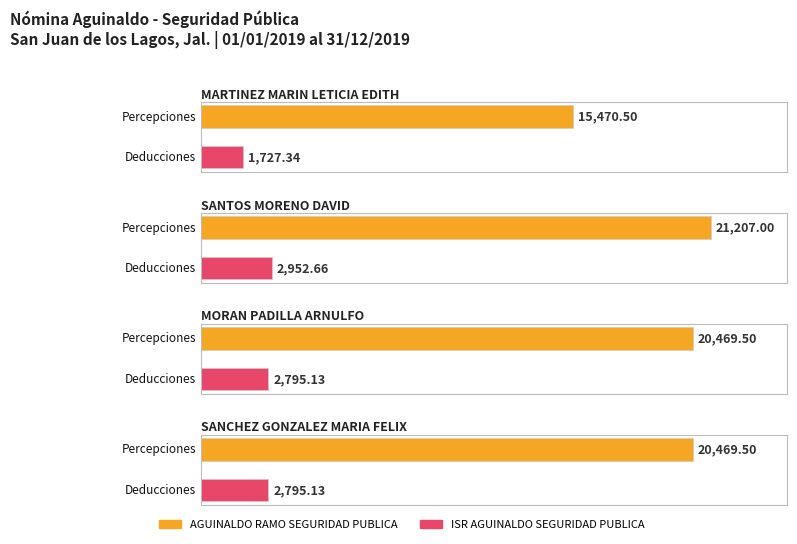

What is the label of the 1st bar from the left?

MARTINEZ MARIN LETICIA EDITH